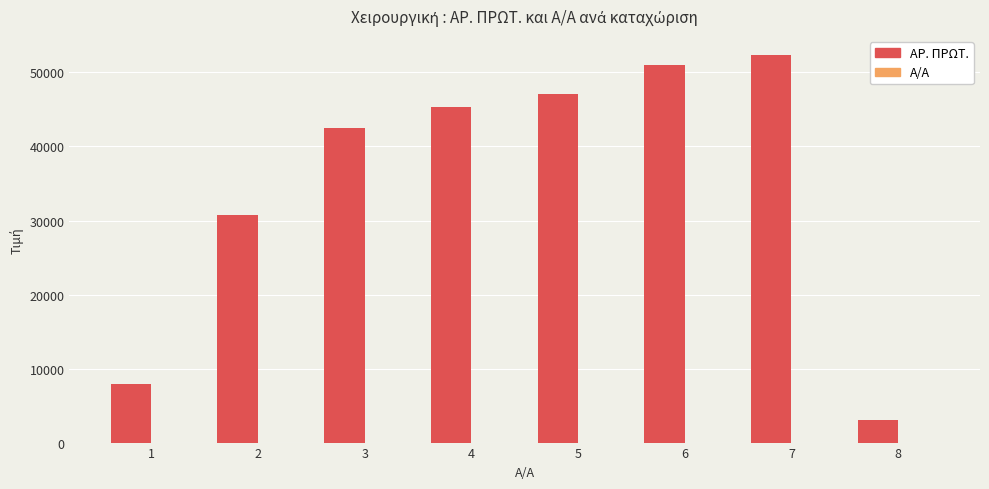

The value of ΑΡ. ΠΡΩΤ. at 8 is 3059. True or false?

True